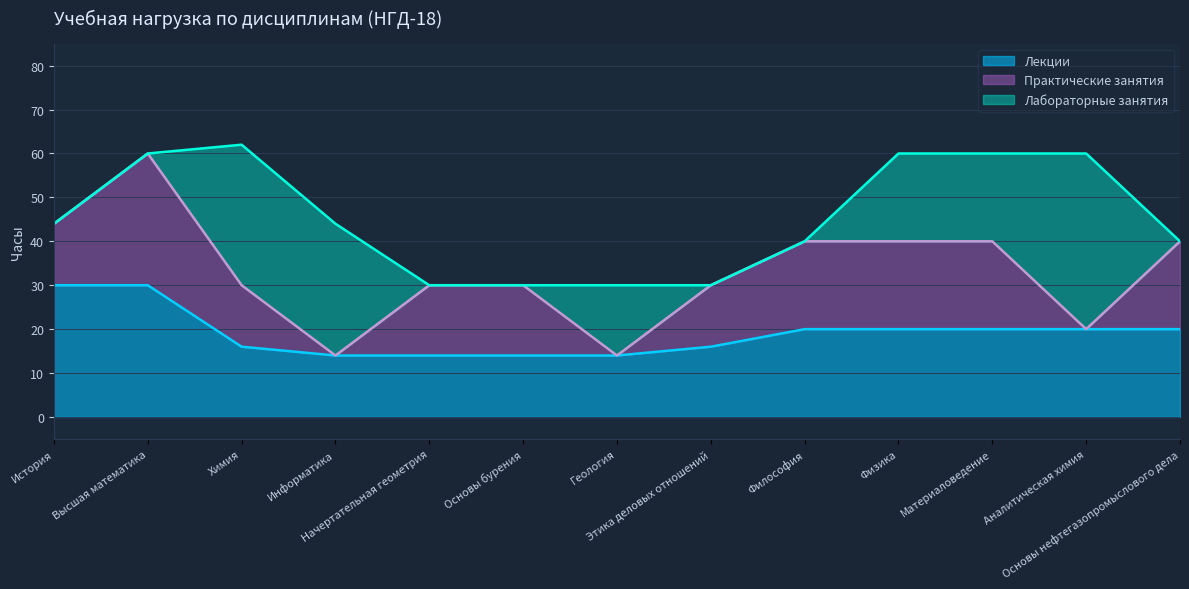

Between Основы бурения and Основы нефтегазопромыслового дела, which series saw the biggest shift?

Лекции